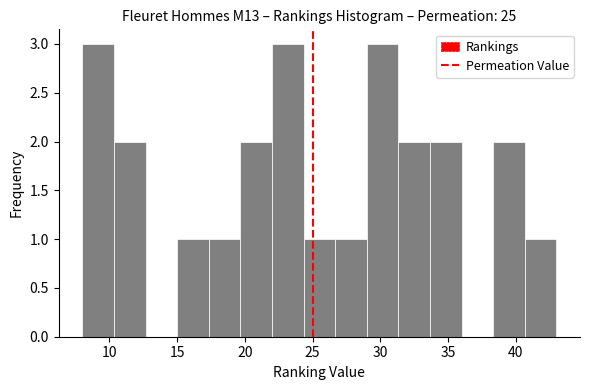

Reading left to right, list every bar in this chart as the range it spans on the x-axis followed by its height. Neither the bar edges nor the heights are printed on the chart, so give them approximately, as read against the axes.

8.0 to 10.5: 3
10.5 to 12.5: 2
12.5 to 15.0: 0
15.0 to 17.5: 1
17.5 to 19.5: 1
19.5 to 22.0: 2
22.0 to 24.5: 3
24.5 to 26.5: 1
26.5 to 29.0: 1
29.0 to 31.5: 3
31.5 to 33.5: 2
33.5 to 36.0: 2
36.0 to 38.5: 0
38.5 to 40.5: 2
40.5 to 43.0: 1